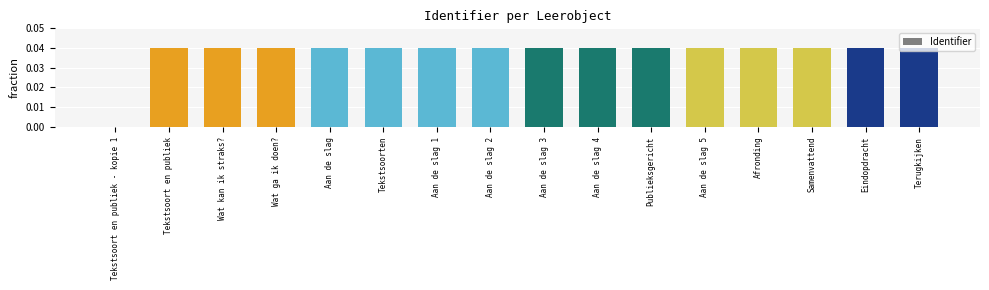

Are the bars horizontal?

No